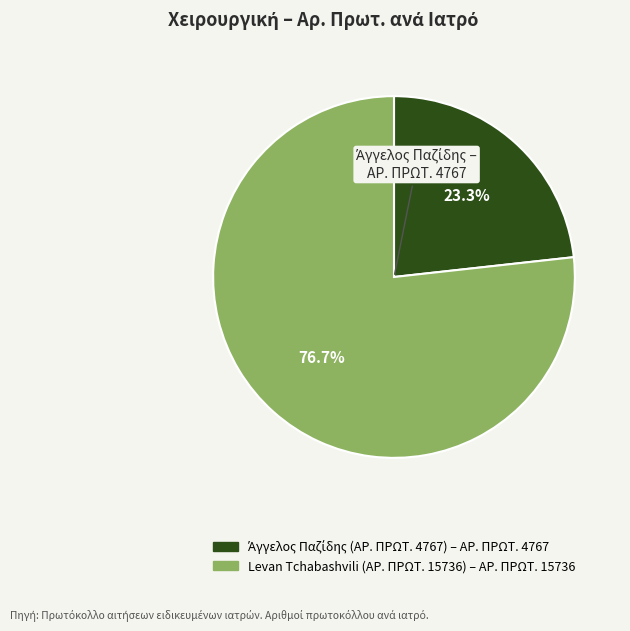

Which slice is the largest?

Levan Tchabashvili (ΑΡ. ΠΡΩΤ. 15736)